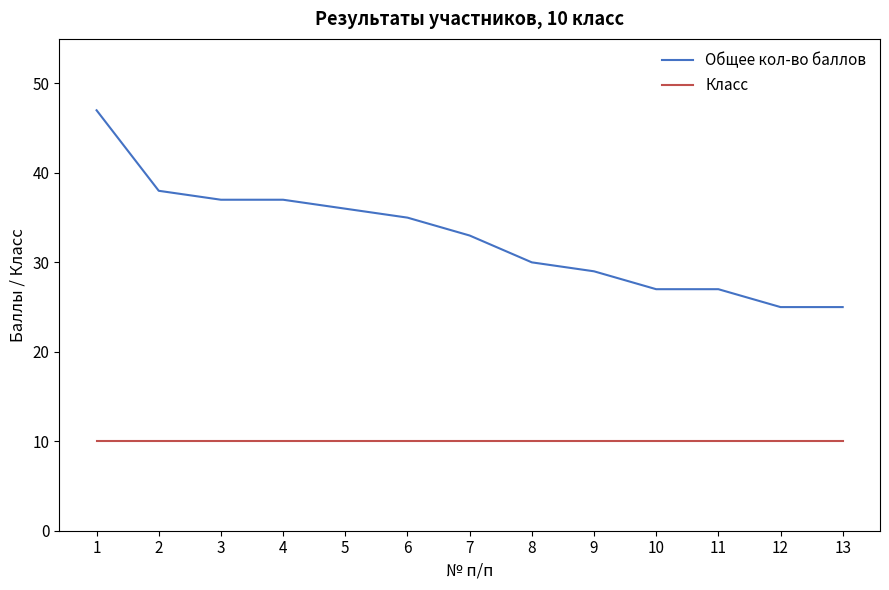

List the series in order of their peak value, highest first.

Общее кол-во баллов, Класс